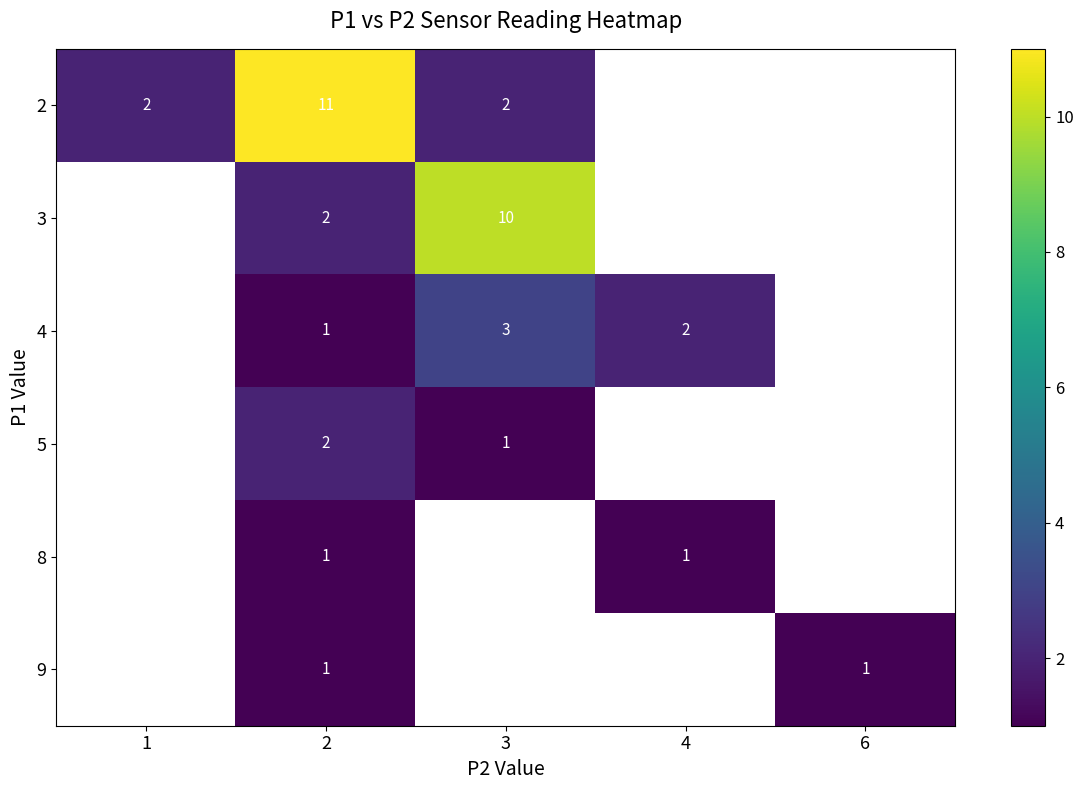

What is the smallest value displayed?

1.0